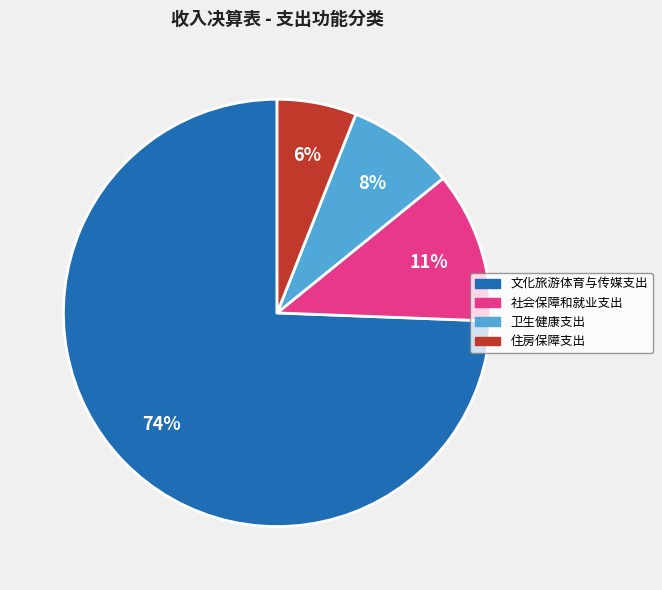

Rank the categories by value from highest to lowest.

文化旅游体育与传媒支出, 社会保障和就业支出, 卫生健康支出, 住房保障支出